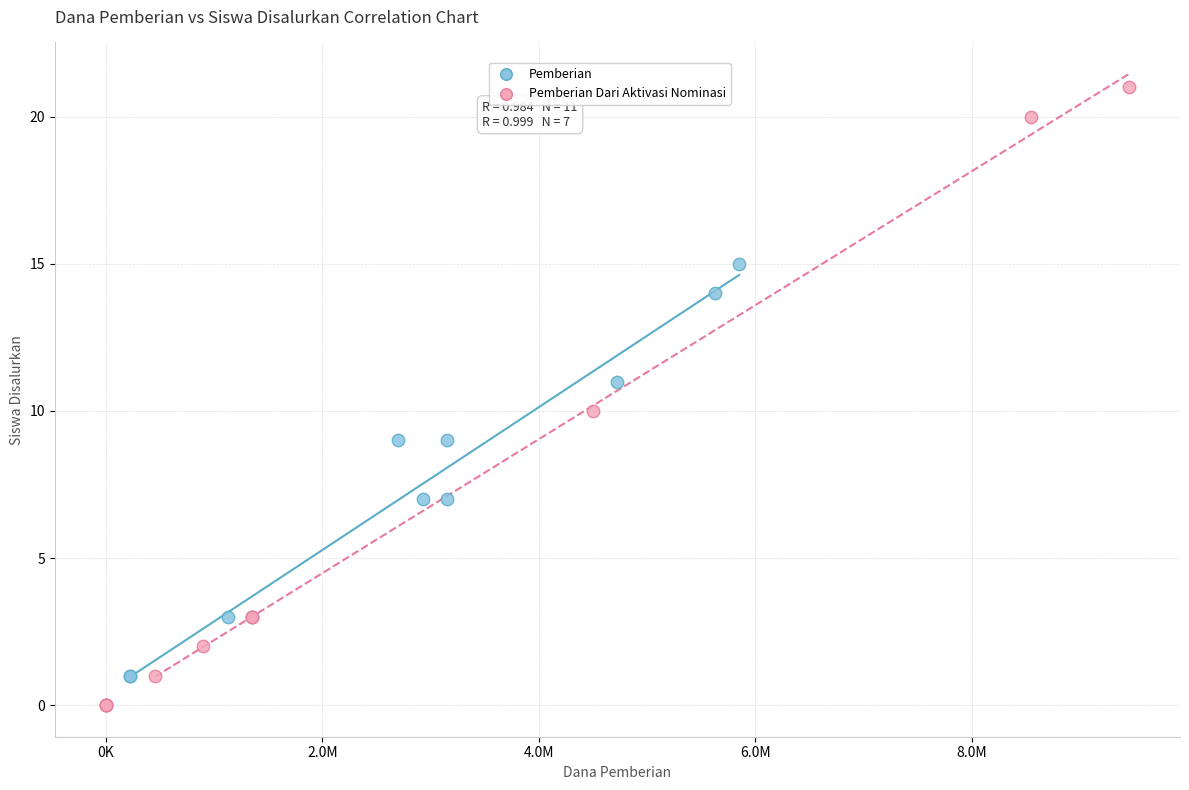

Which series contains the lowest Y value?

Pemberian Dari Aktivasi Nominasi